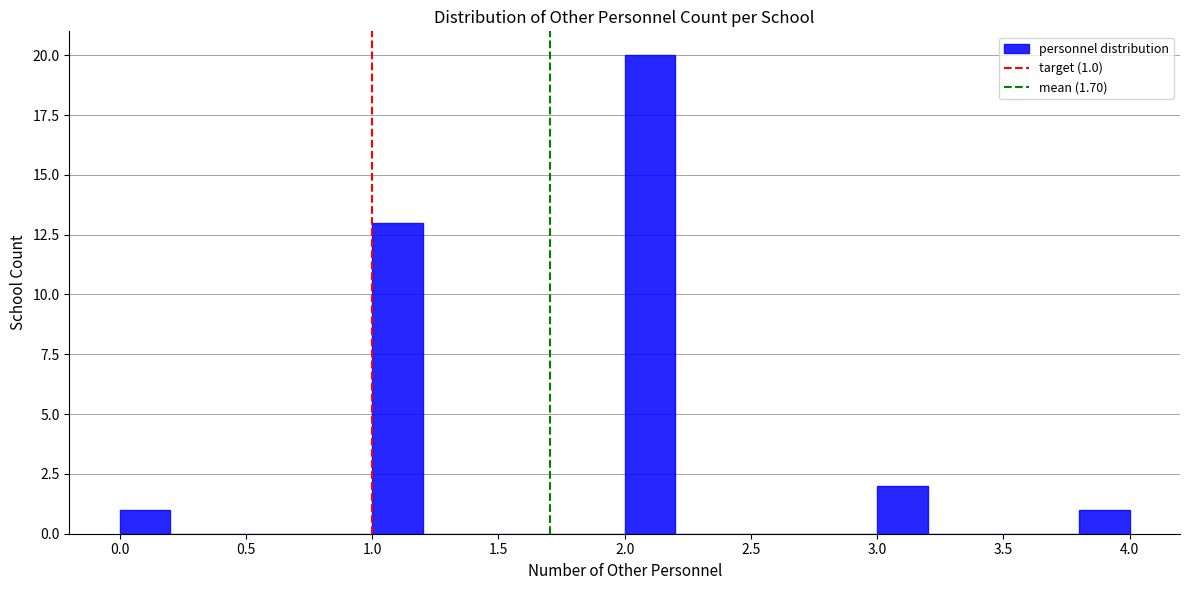

Over which range of the x-axis is the bar tallest?

2.0 to 2.2